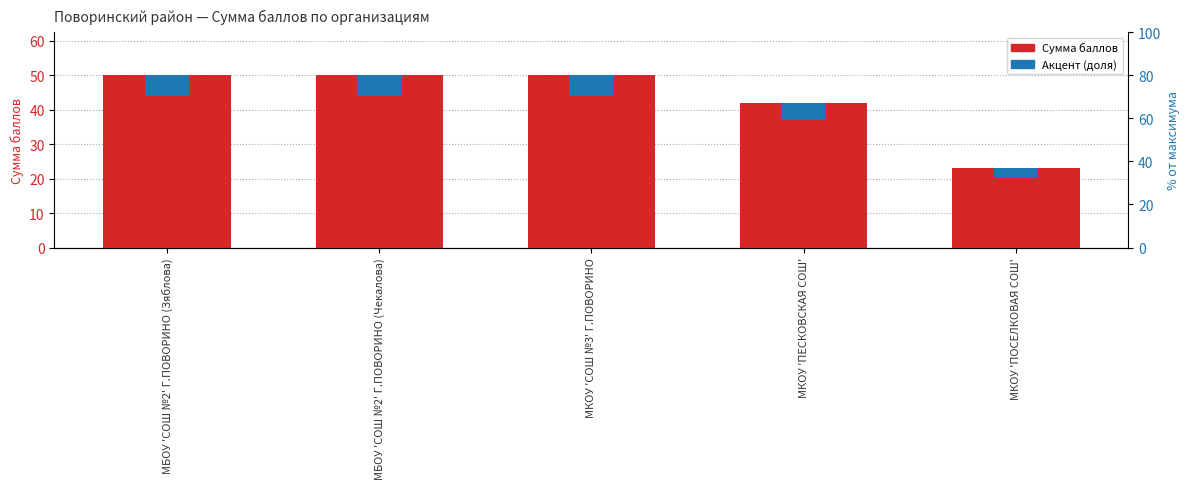

Is it true that Акцент (доля) equals 10.0 at МБОУ 'СОШ №2' Г.ПОВОРИНО (Зяблова)?

False